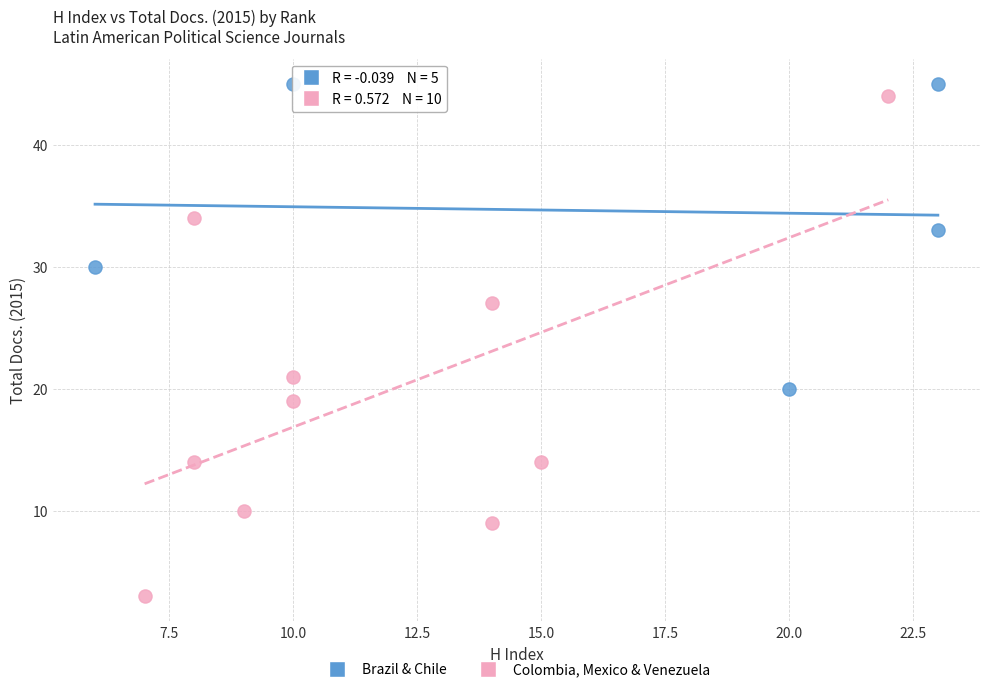

Which series reaches the maximum Y coordinate?

Brazil & Chile